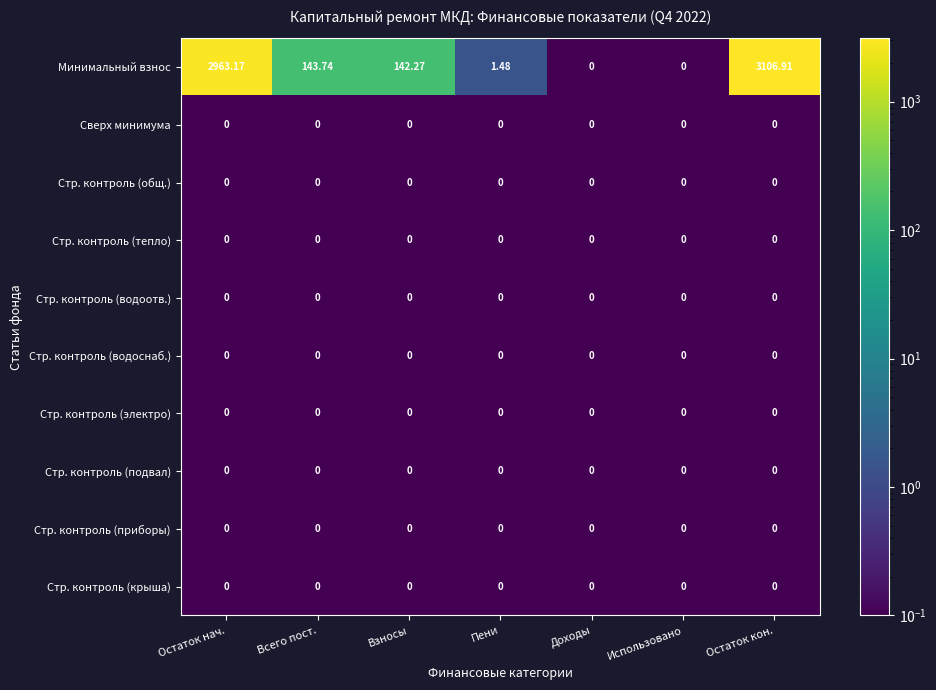

Which series has the largest range (max minus min)?

Минимальный взнос